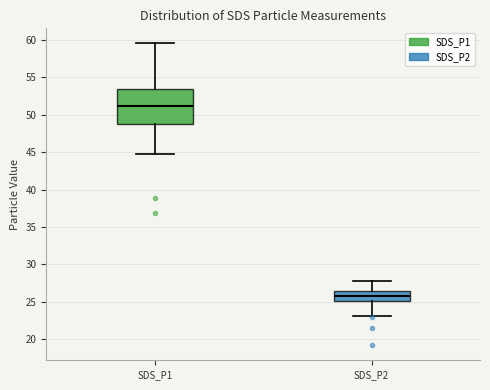

Reading left to right, read every box against the y-axis: the position of its median line, the range the box covers, and the ends of its whiskers. The values are not printed on the chart, so give them approximately, as read against the axis.

SDS_P1: median 51.0, box 48.5 to 53.5, whiskers 45.0 to 59.5
SDS_P2: median 26.0, box 25.0 to 26.5, whiskers 23.0 to 28.0